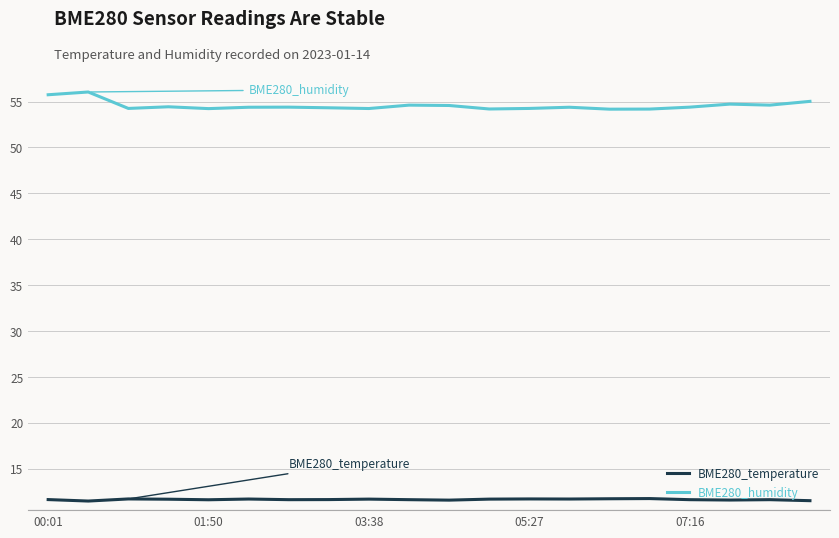

True or false: BME280_temperature and BME280_humidity intersect in this chart.

False